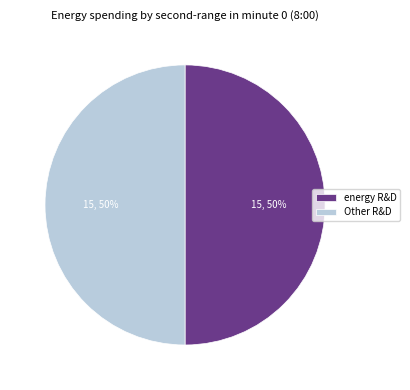

To the nearest percent, what portion does energy R&D represent?

50%